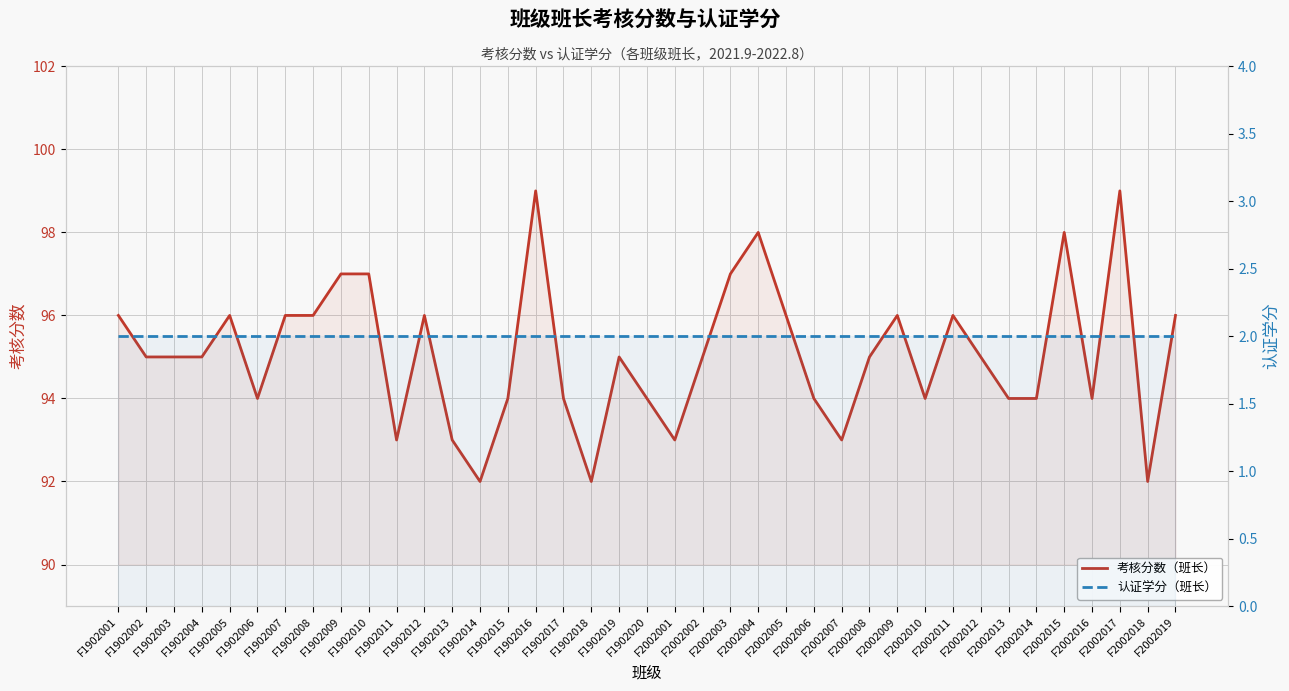

True or false: 认证学分（班长） and 考核分数（班长） intersect in this chart.

False